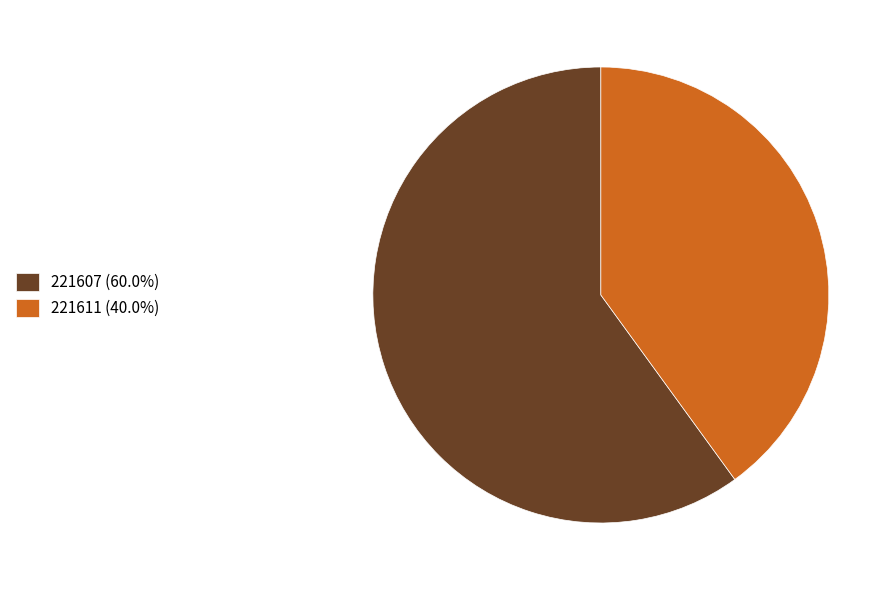

The 221607 slice represents 60% of the pie. True or false?

True